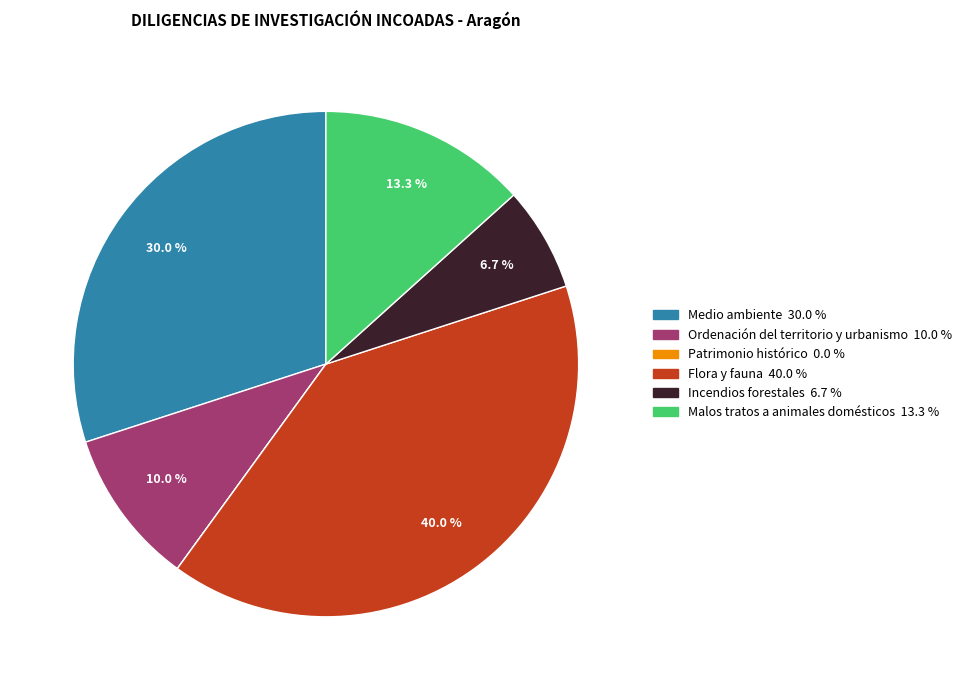

Is there any slice that represents more than half of the pie?

No